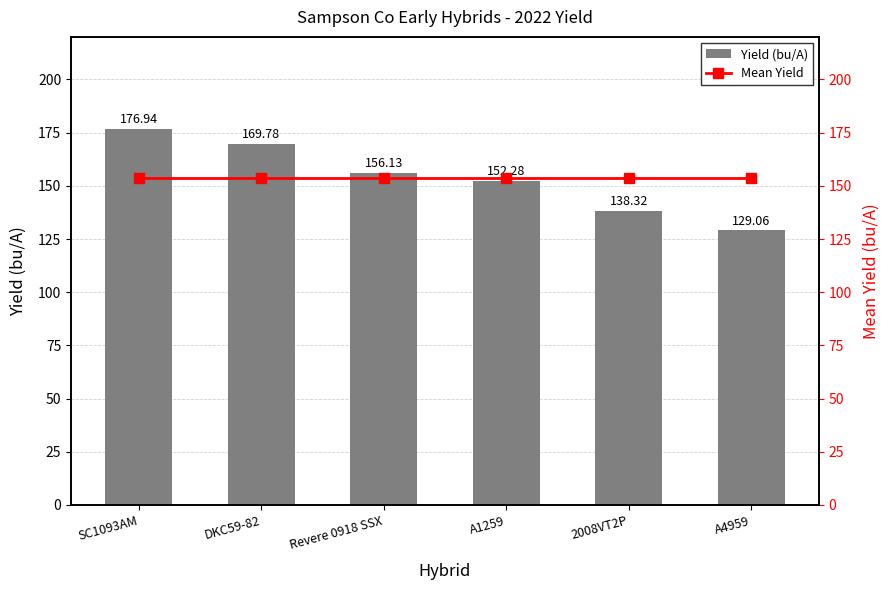

Are the bars grouped side by side (vs. stacked)?

Yes